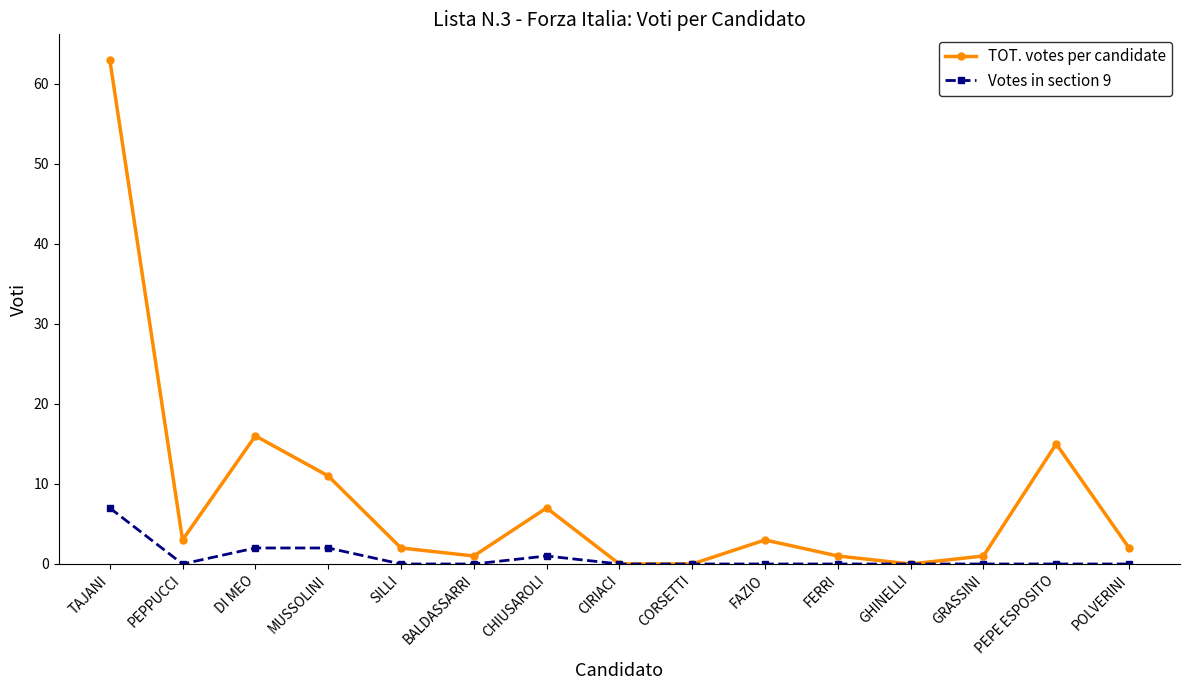

What is the difference between the second highest and minimum values in the TOT. votes per candidate series?

16